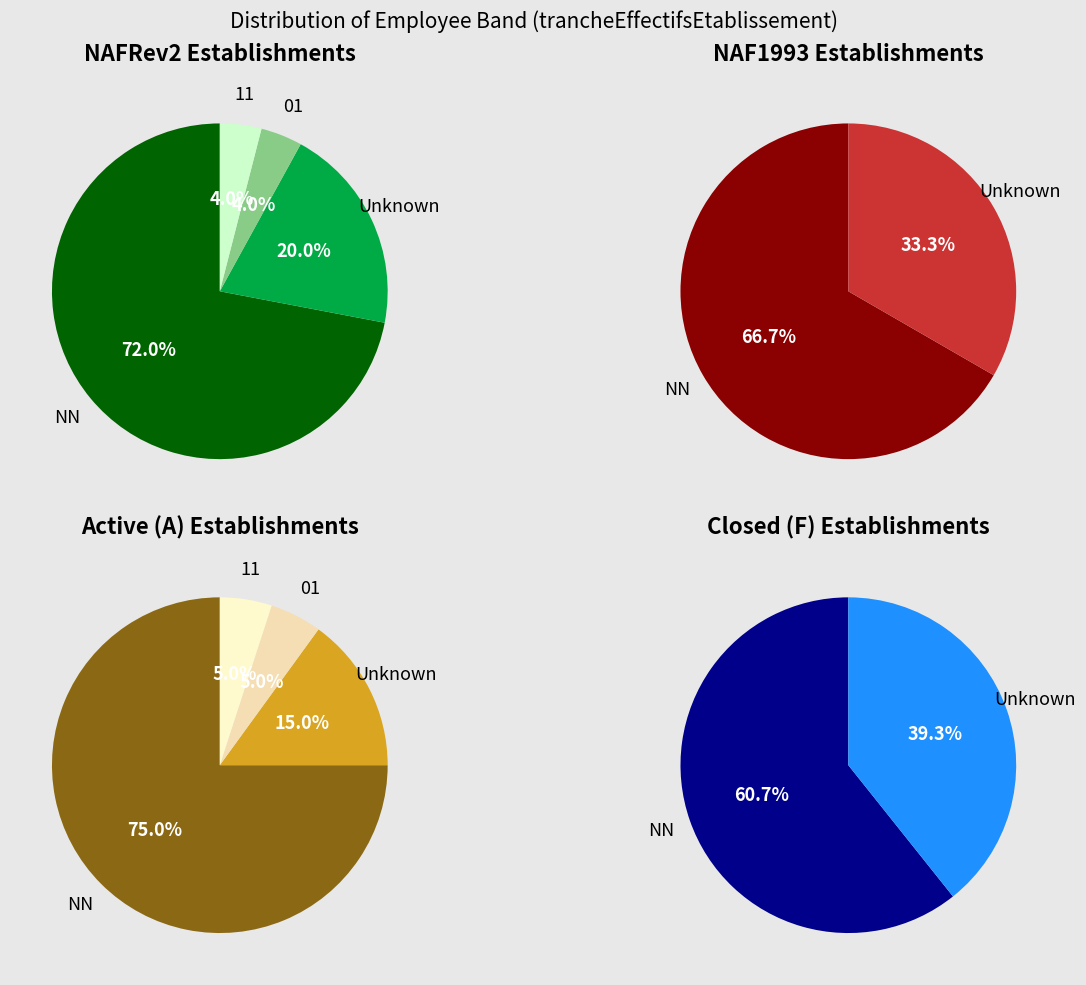

True or false: 01 accounts for 1% of the total.

False